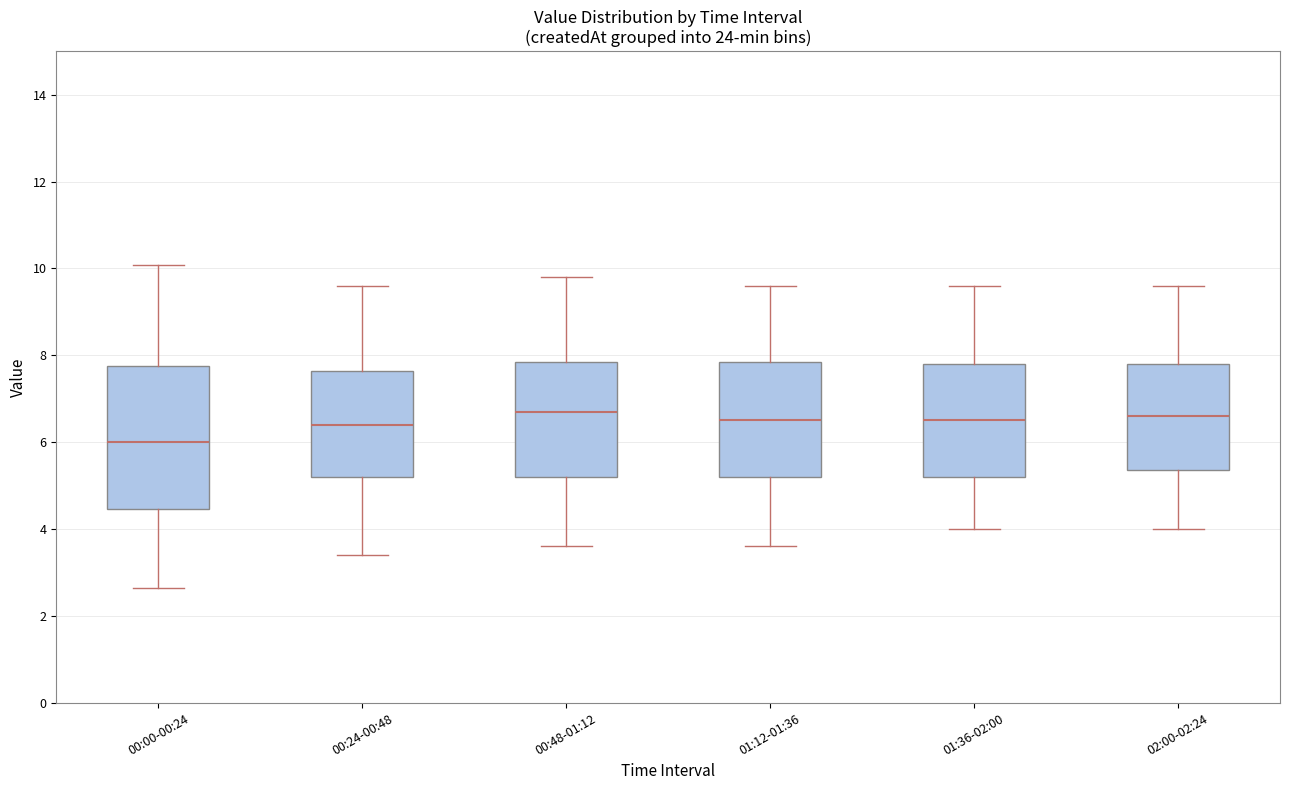

Which box's median line is the lowest?

00:00-00:24